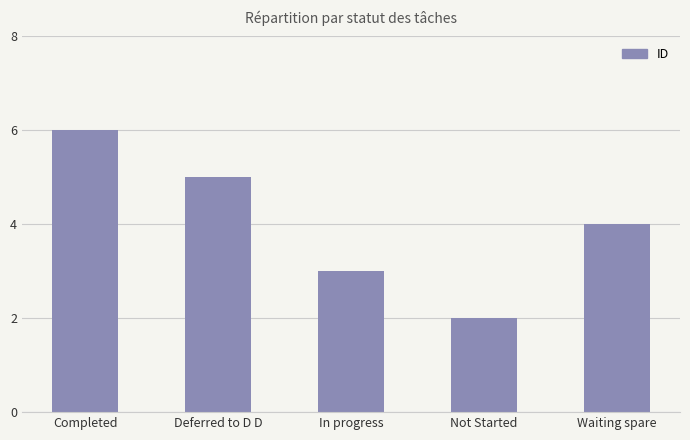

What is the approximate value at In progress?

3